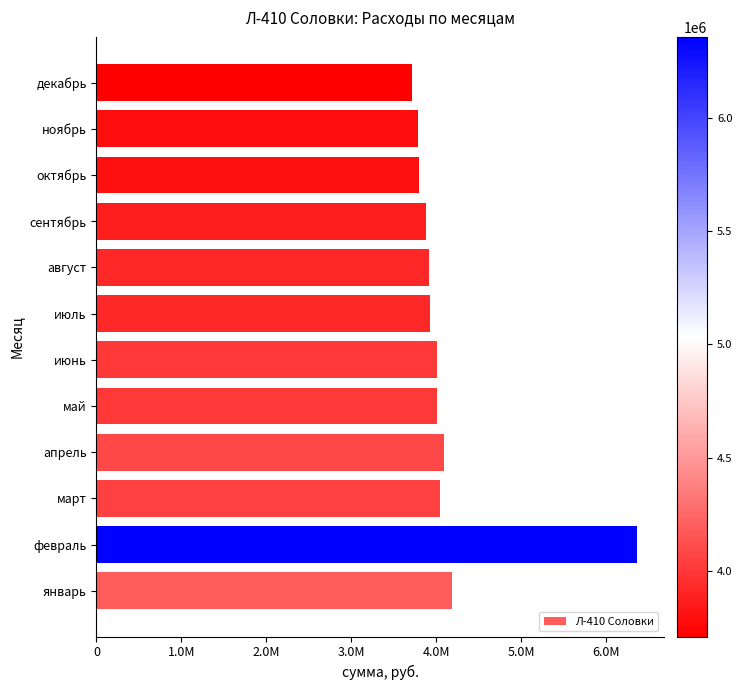

Are the bars horizontal?

Yes